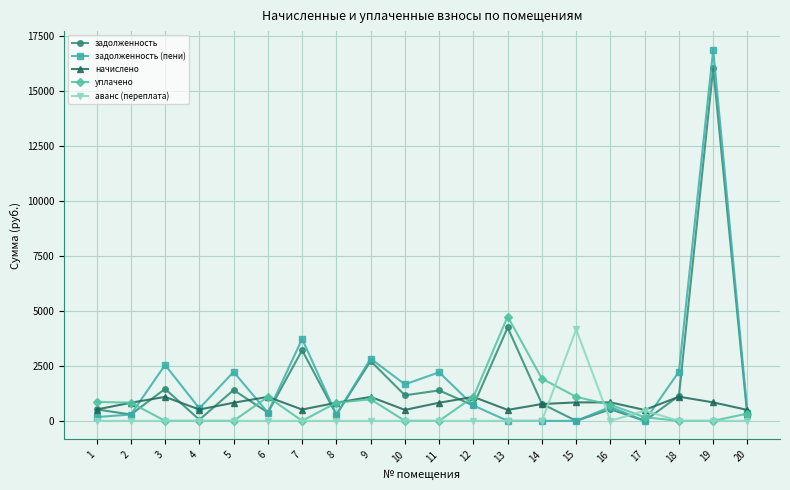

Does the chart display data point markers on the line(s)?

Yes